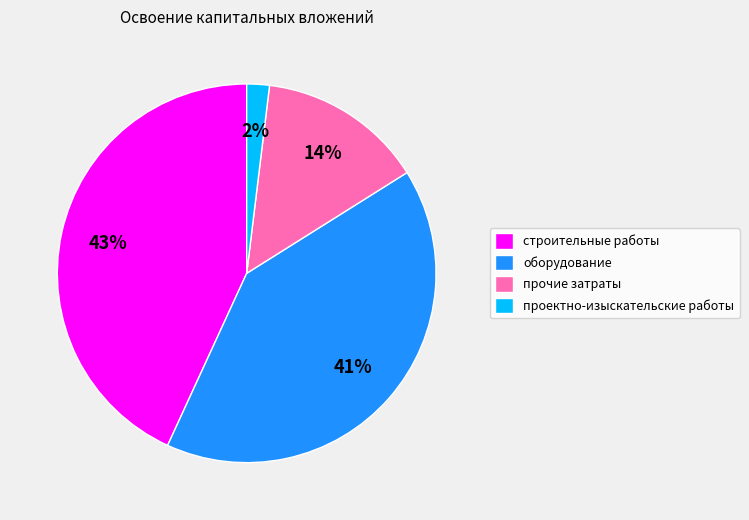

Does any single category account for the majority?

No